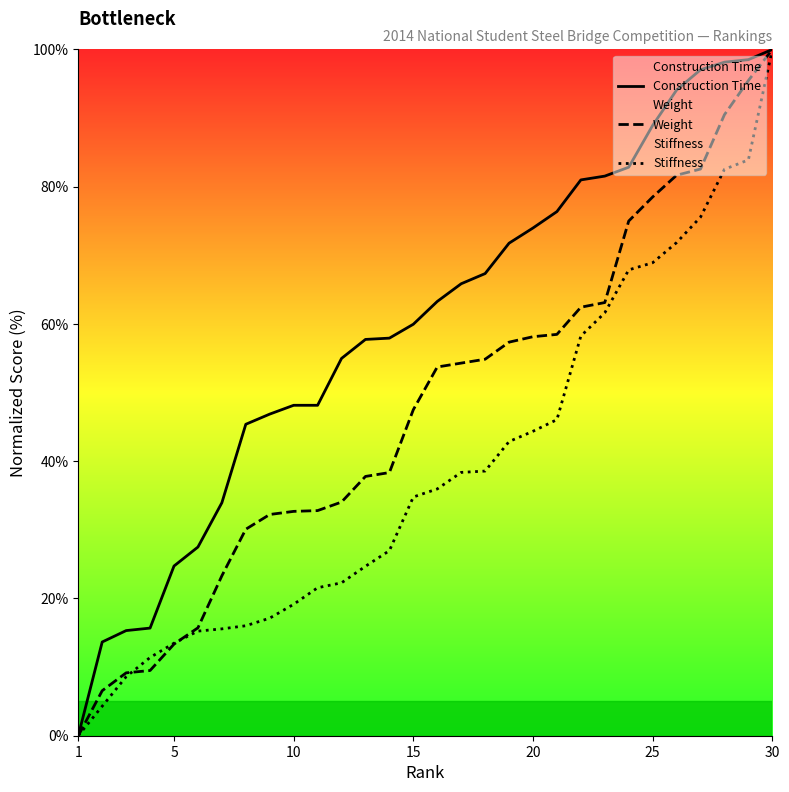

At which label does Stiffness reach its peak?

30